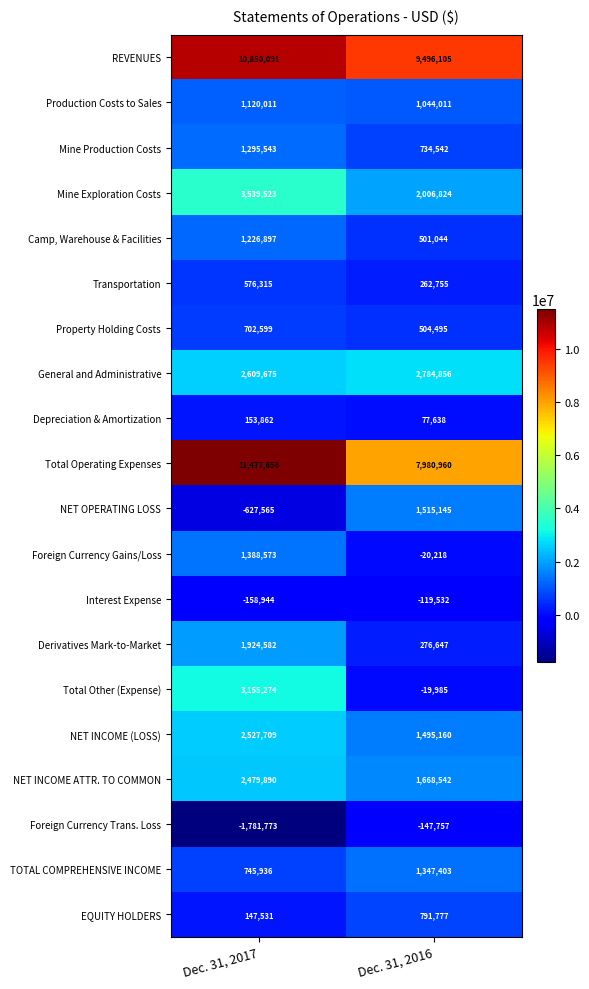

Which label corresponds to the smallest value in the chart?

Dec. 31, 2017